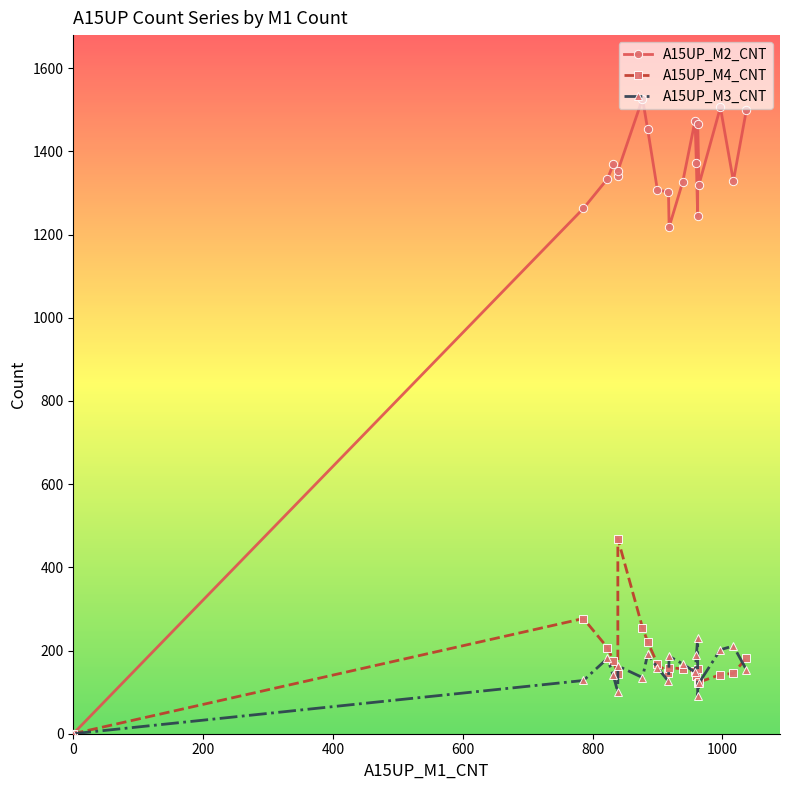

What are all the series names shown in the legend?

A15UP_M2_CNT, A15UP_M4_CNT, A15UP_M3_CNT